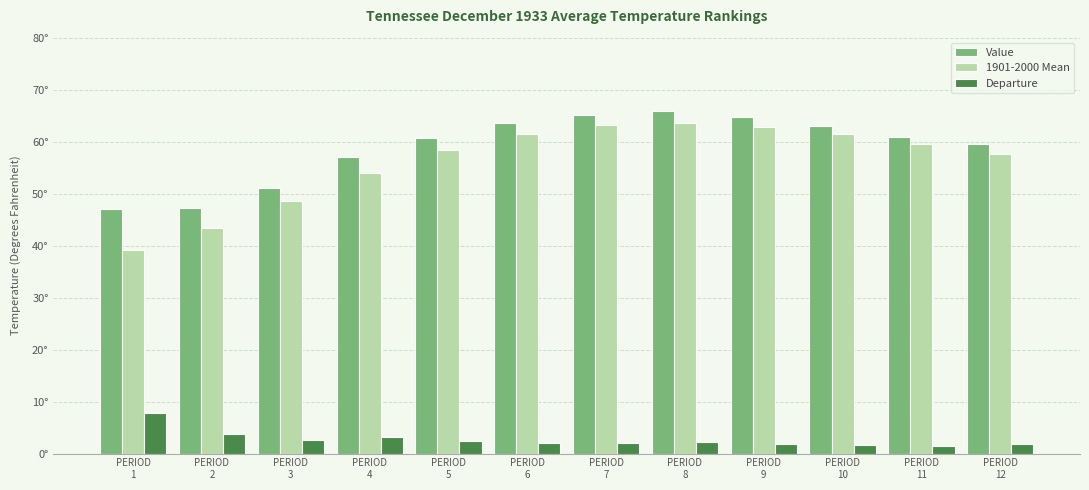

What is the total value across all series at PERIOD
1?

94.0